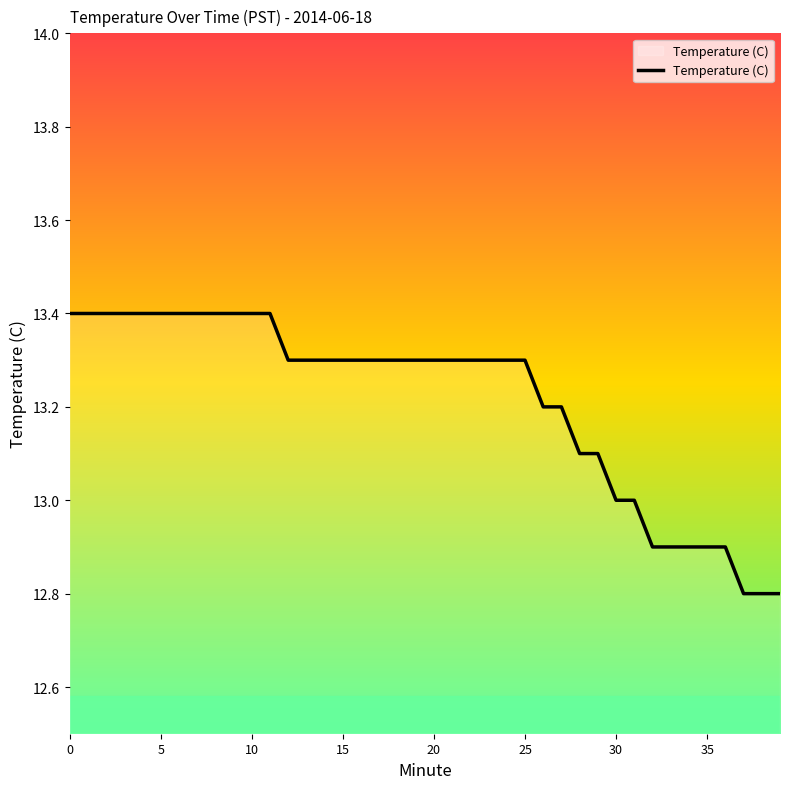

What is the greatest value displayed?

13.4